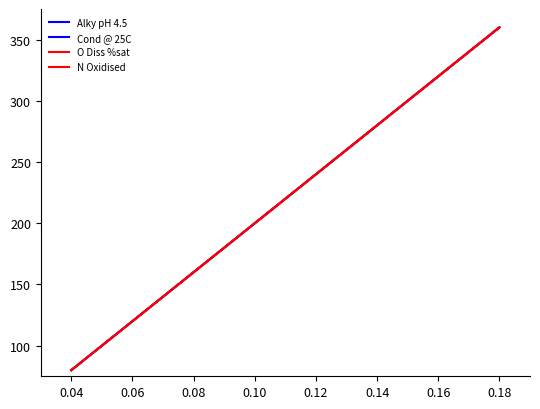

Does the chart have visible grid lines?

No